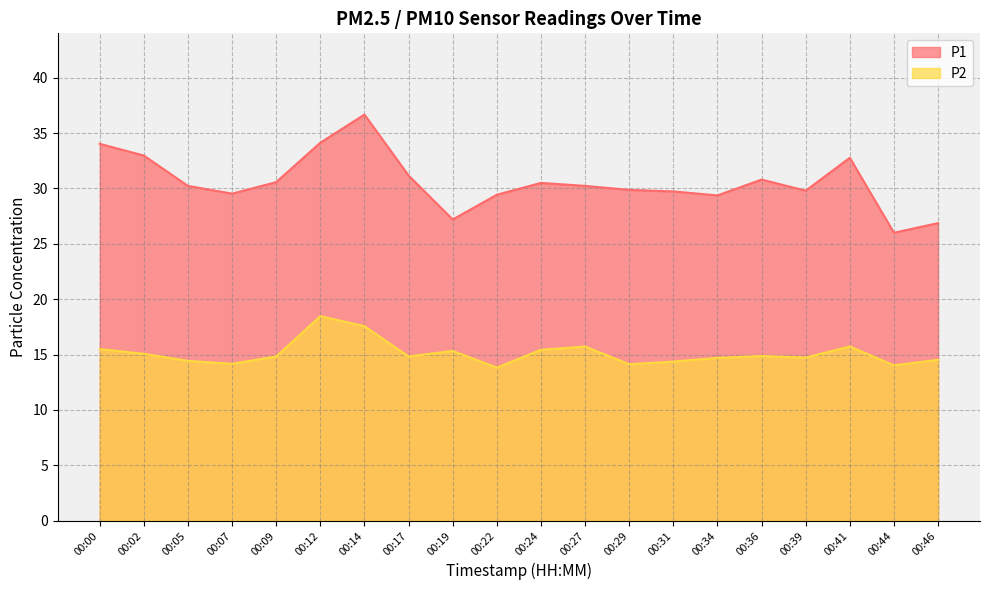

What are all the series names shown in the legend?

P1, P2